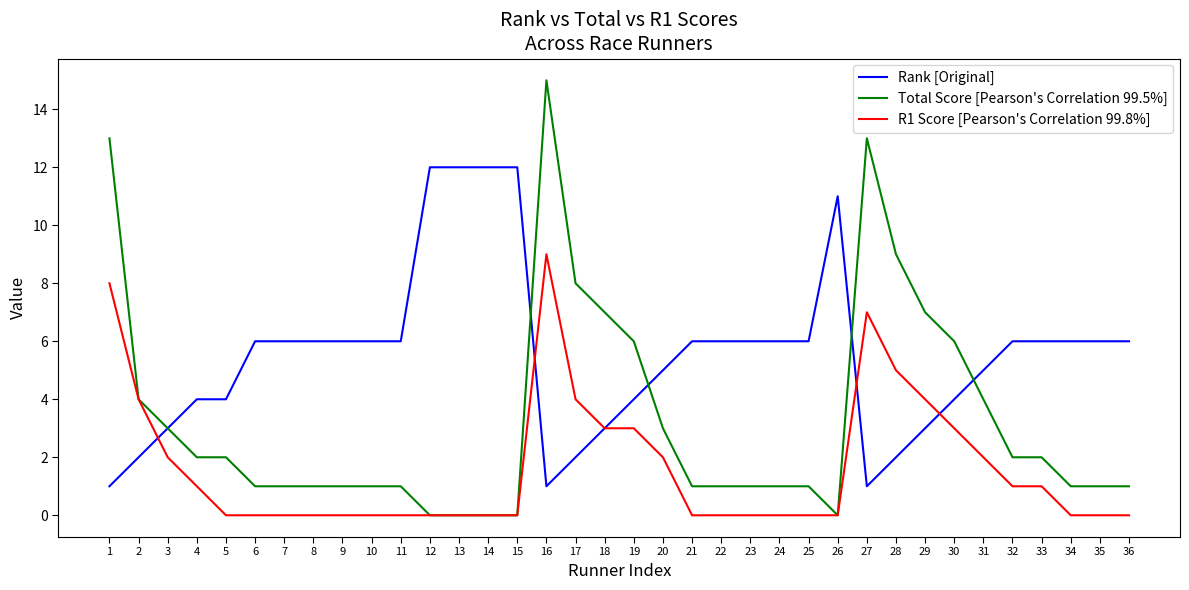

Is the value of Rank [Original] at 26 greater than the value of Total Score [Pearson's Correlation 99.5%] at 25?

Yes